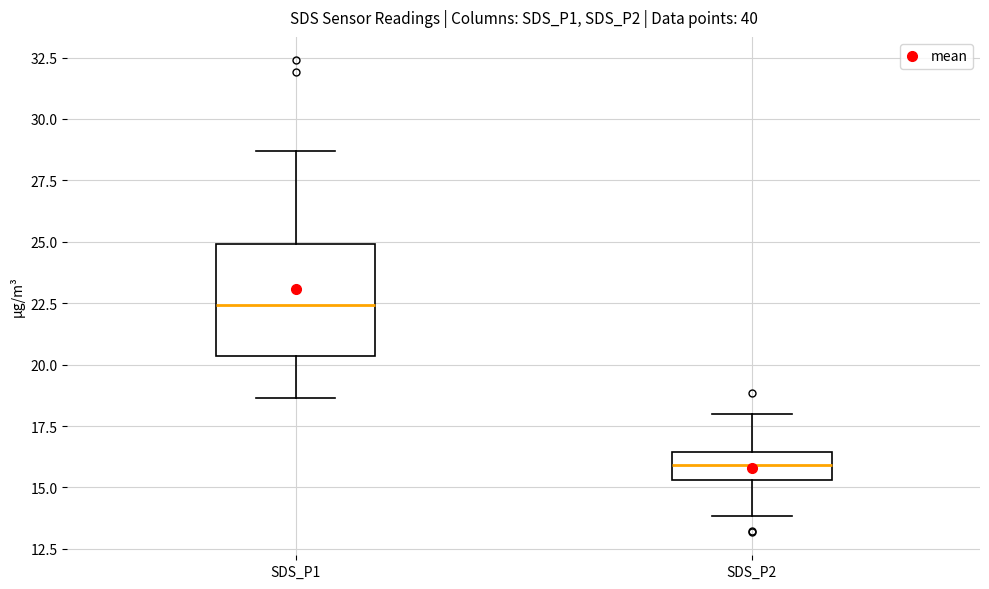

Reading left to right, transcribe this box plot: for each box, give where its median line is, the range the box spans, and where its two whiskers end, as read against the y-axis. The values are not printed on the chart, so give them approximately, as read against the axis.

SDS_P1: median 22.5, box 20.5 to 25.0, whiskers 18.5 to 28.5
SDS_P2: median 16.0, box 15.5 to 16.5, whiskers 14.0 to 18.0